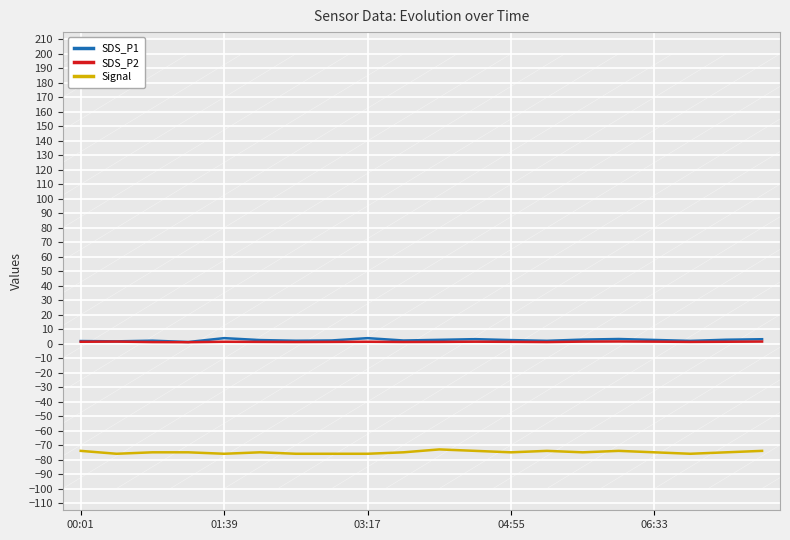

What is the smallest value displayed?

-76.0